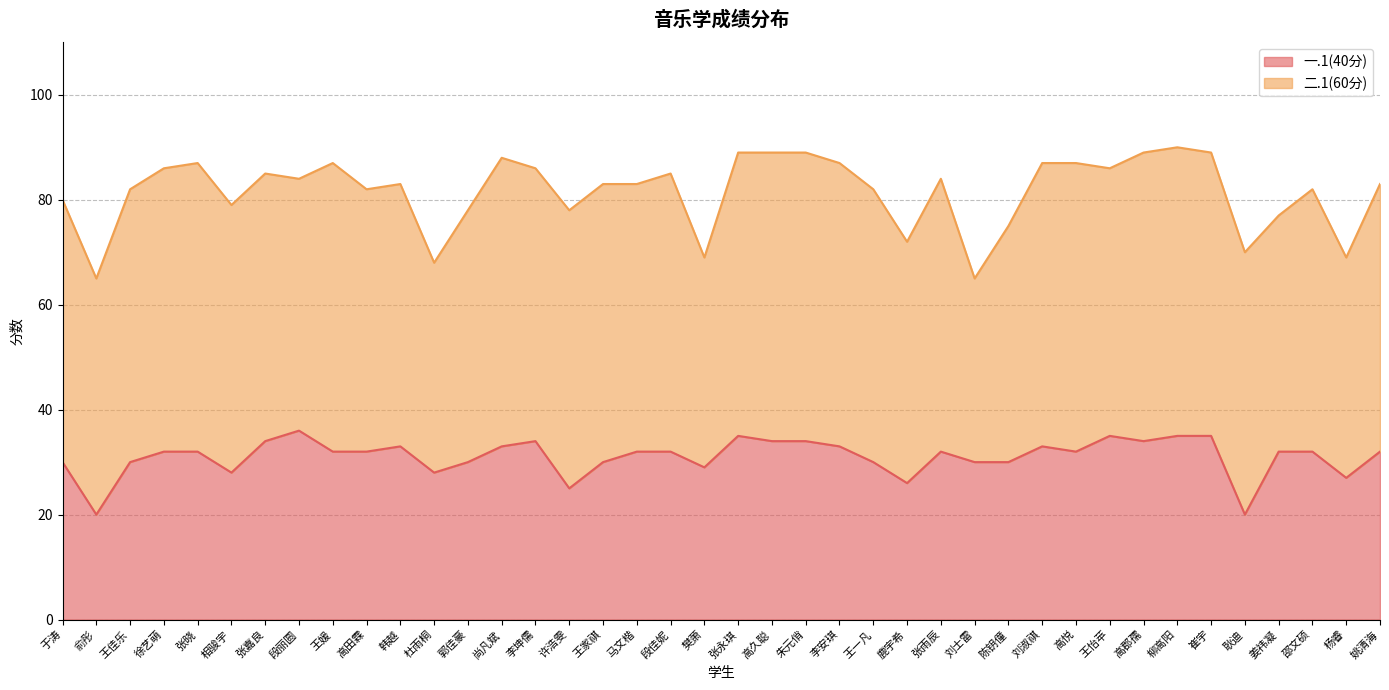

What is the value of the 30th point from the left?

33